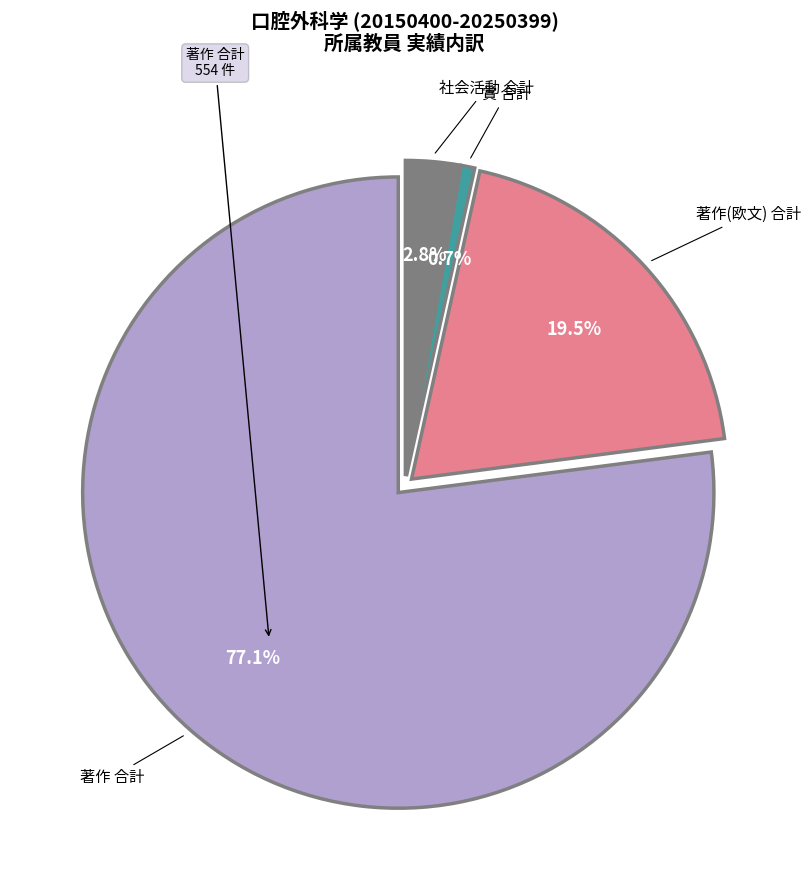

Is there any slice that represents more than half of the pie?

Yes